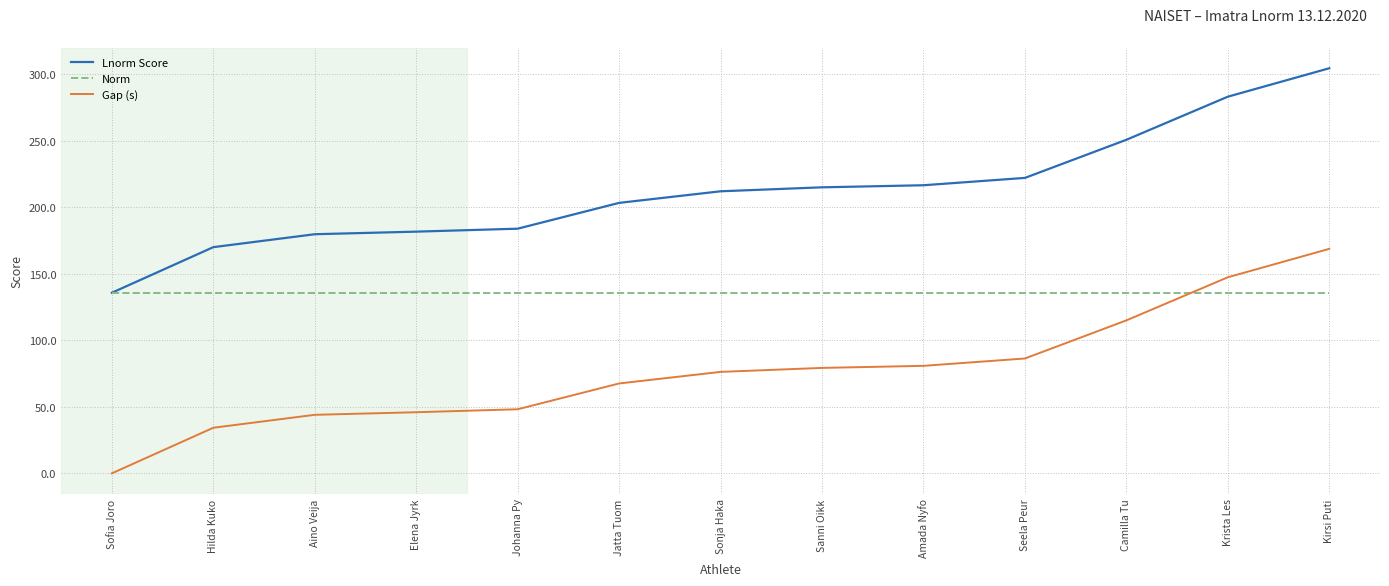

At which label does Gap (s) first exceed 76?

Sonja Haka